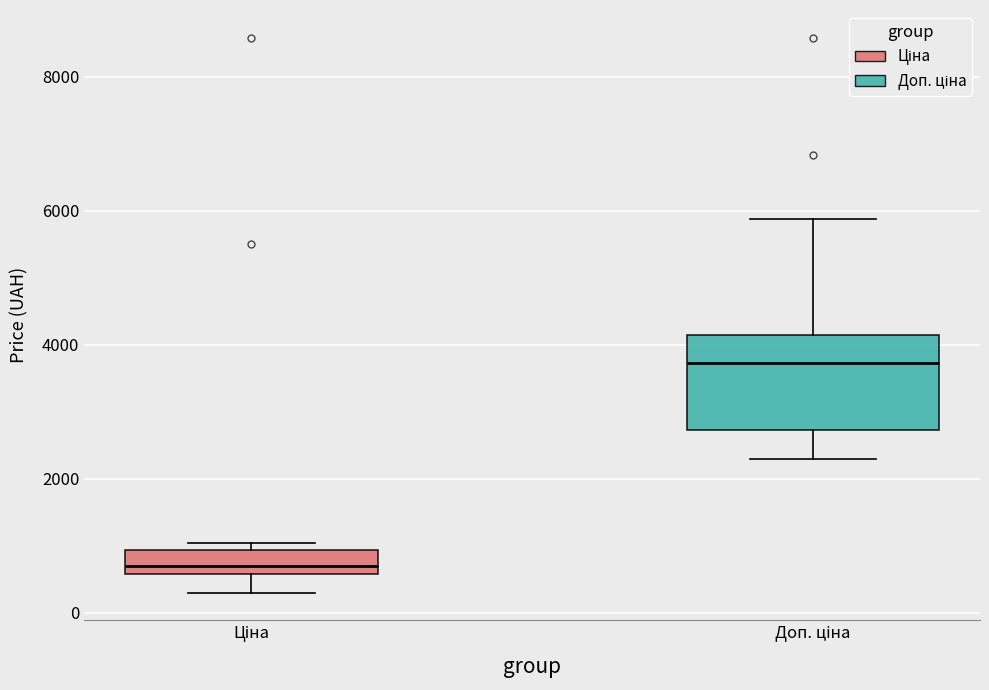

Which box's median line is the lowest?

Ціна